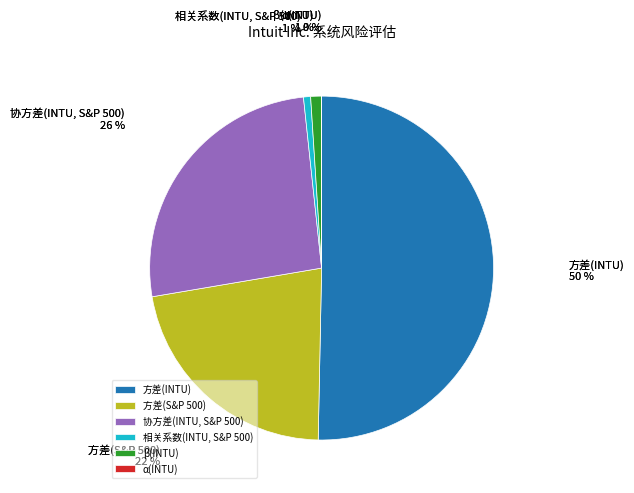

What is the majority slice?

方差(INTU)